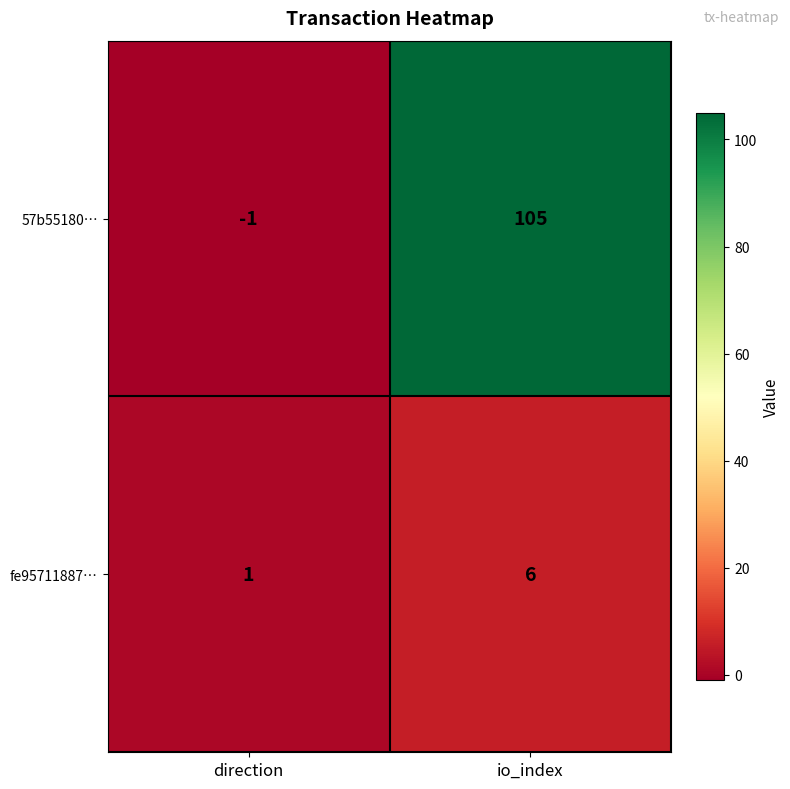

Rank the series by their maximum value, from highest to lowest.

57b55180…, fe95711887…